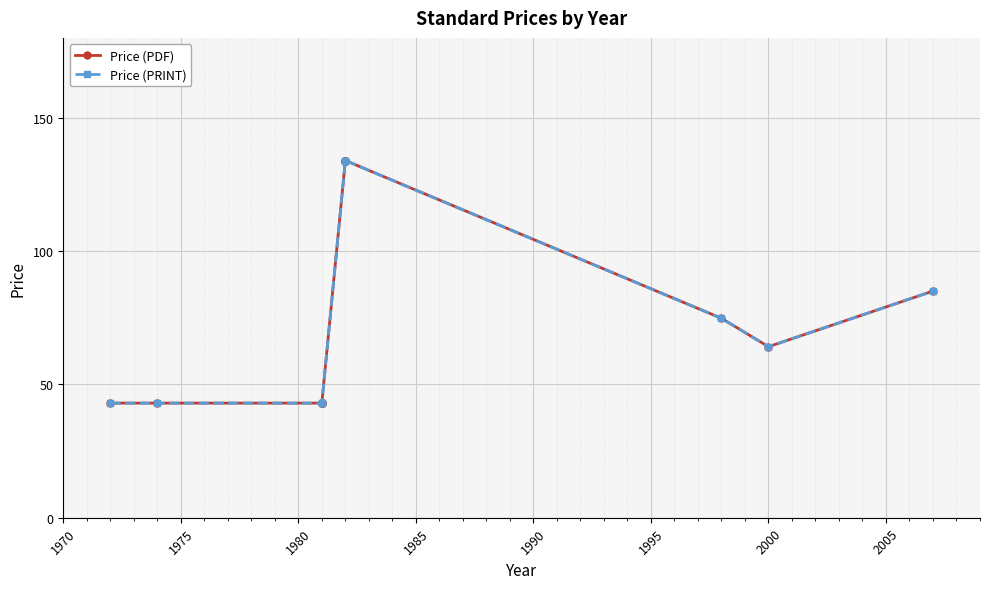

Which series has the largest total across all categories?

Price (PDF)